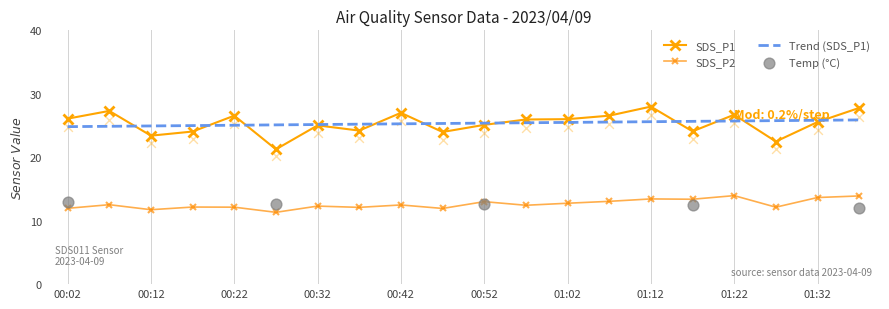

What are all the series names shown in the legend?

SDS_P1, SDS_P2